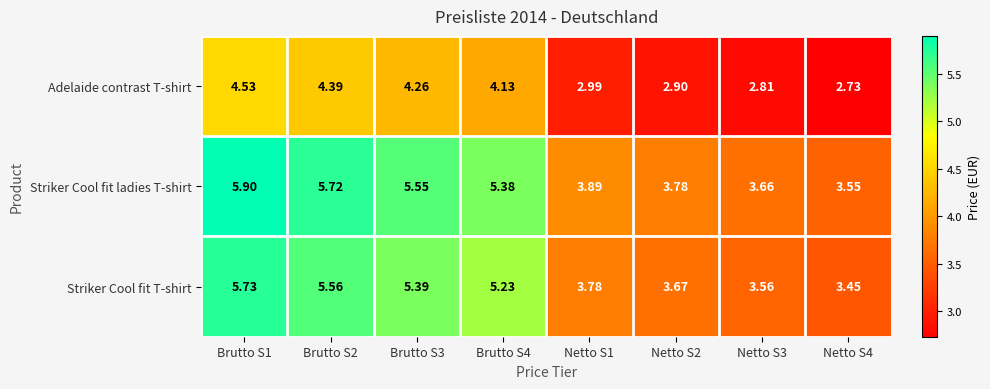

How many values in the Striker Cool fit T-shirt series exceed 5?

4